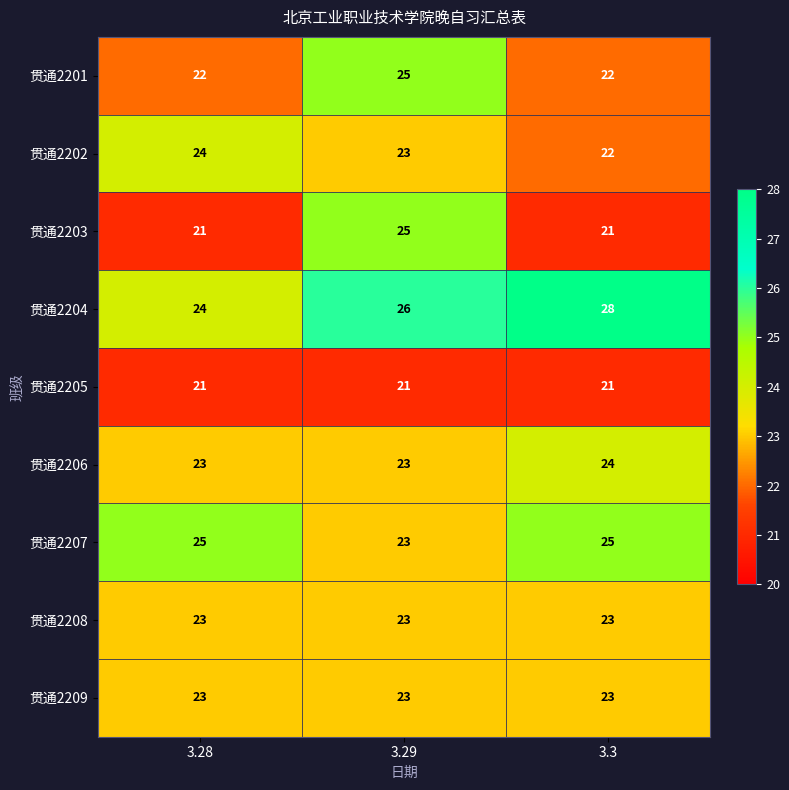

Count the 贯通2202 values in the range 22 to 24.

3